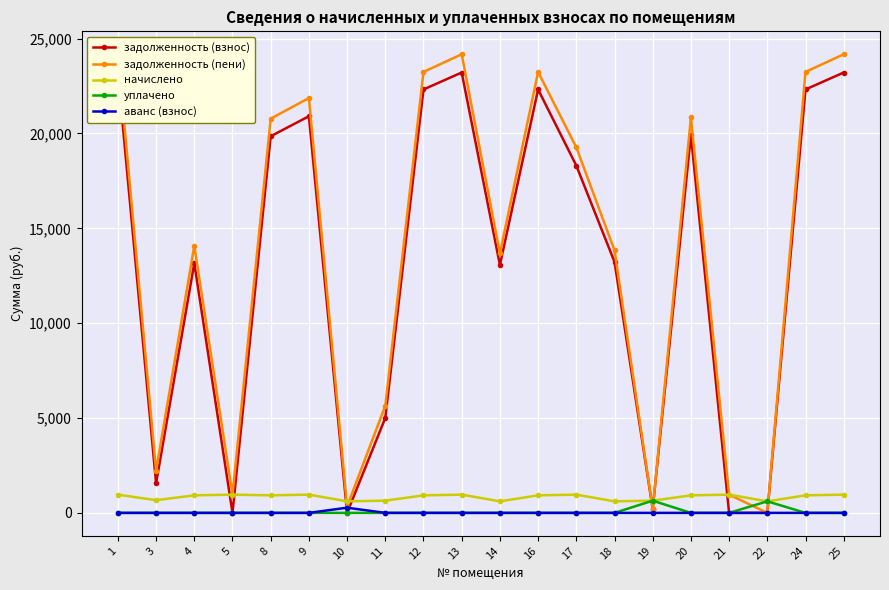

Reading left to right, list all the values displayed in this chart.

задолженность (взнос): 1=23214.4	3=1560.7	4=13156.8	5=0.0	8=19855.0	9=20907.1	10=0.0	11=5006.4	12=22319.8	13=23214.4	14=13069.4	16=22319.8	17=18307.1	18=13231.2	19=214.5	20=19919.8	21=0.1	22=1.1	24=22319.8	25=23214.4
задолженность (пени): 1=24175.7	3=2229.5	4=14081.1	5=961.4	8=20779.3	9=21868.5	10=335.0	11=5649.9	12=23244.1	13=24175.7	14=13677.8	16=23244.1	17=19268.5	18=13839.6	19=214.5	20=20844.1	21=961.5	22=0.0	24=23244.1	25=24175.7
начислено: 1=961.4	3=668.9	4=924.3	5=961.4	8=924.3	9=961.4	10=608.4	11=643.5	12=924.3	13=961.4	14=608.4	16=924.3	17=961.4	18=608.4	19=643.5	20=924.3	21=961.4	22=608.4	24=924.3	25=961.4
уплачено: 1=0.0	3=0.0	4=0.0	5=0.0	8=0.0	9=0.0	10=0.0	11=0.0	12=0.0	13=0.0	14=0.0	16=0.0	17=0.0	18=0.0	19=643.5	20=0.0	21=0.0	22=609.8	24=0.0	25=0.0
аванс (взнос): 1=0.0	3=0.0	4=0.0	5=0.0	8=0.0	9=0.0	10=273.4	11=0.0	12=0.0	13=0.0	14=0.0	16=0.0	17=0.0	18=0.0	19=0.0	20=0.0	21=0.0	22=0.3	24=0.0	25=0.0